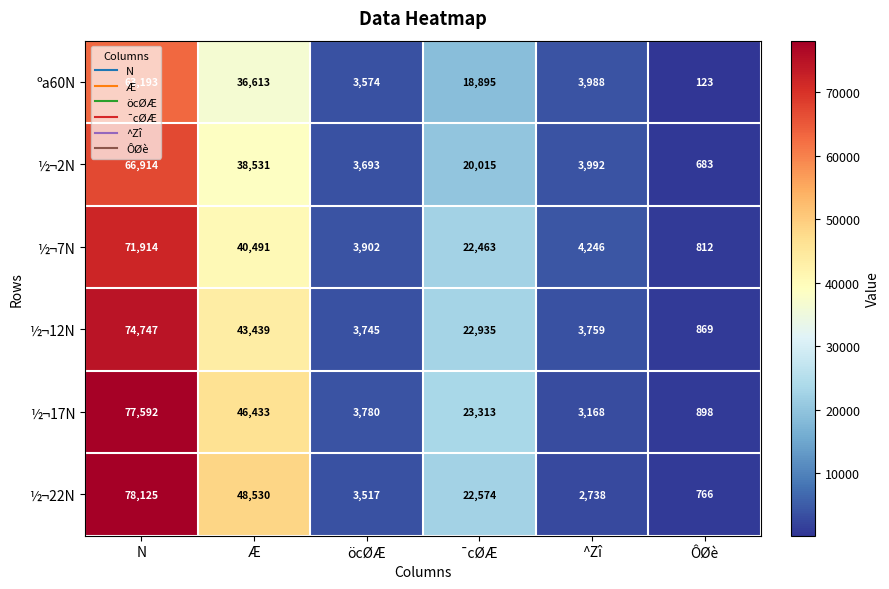

What is the difference between the maximum and minimum values in the ½¬17N series?

76694